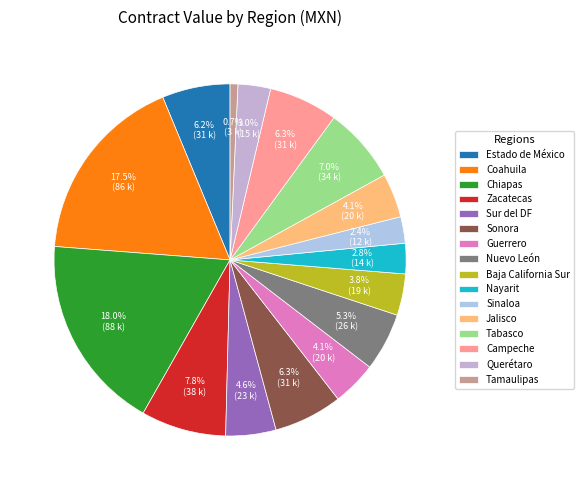

Count the number of slices in the pie.

16